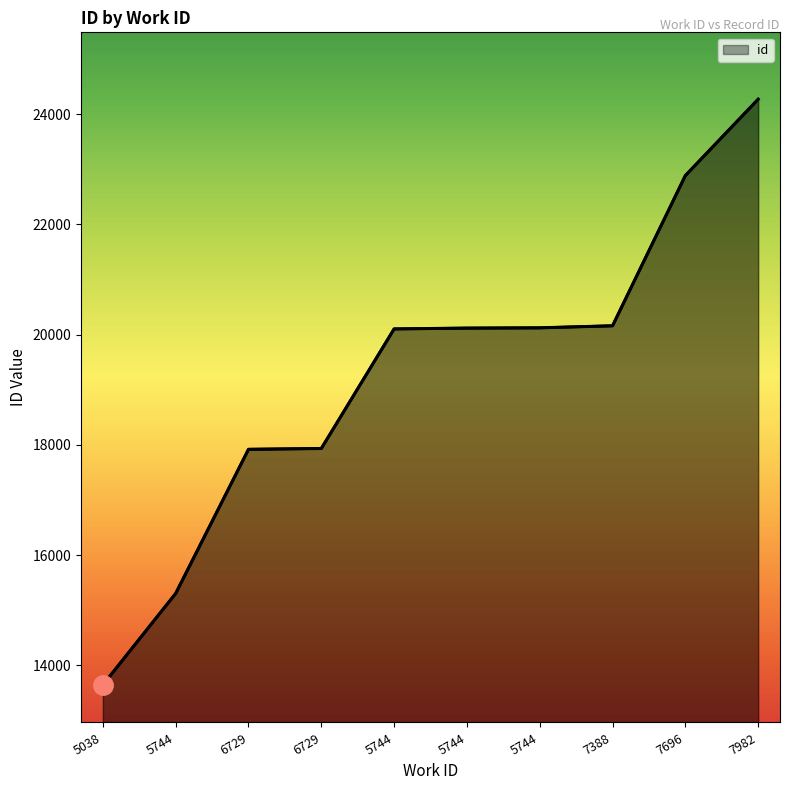

Does the chart have visible grid lines?

No